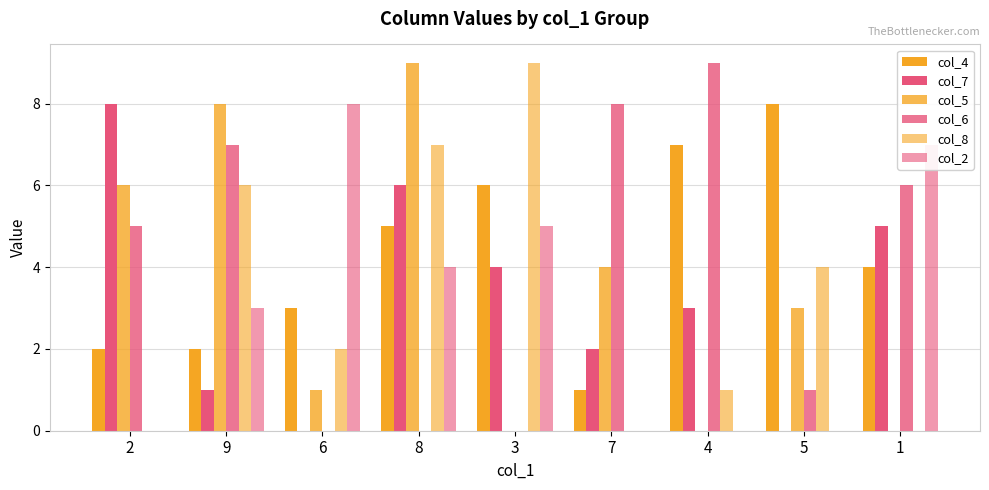

How many groups of bars are there?

9